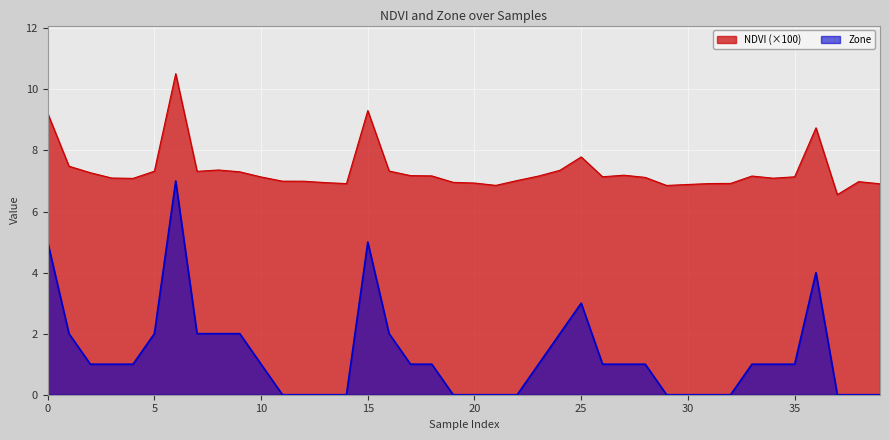

Between 22 and 2, which is larger?

2